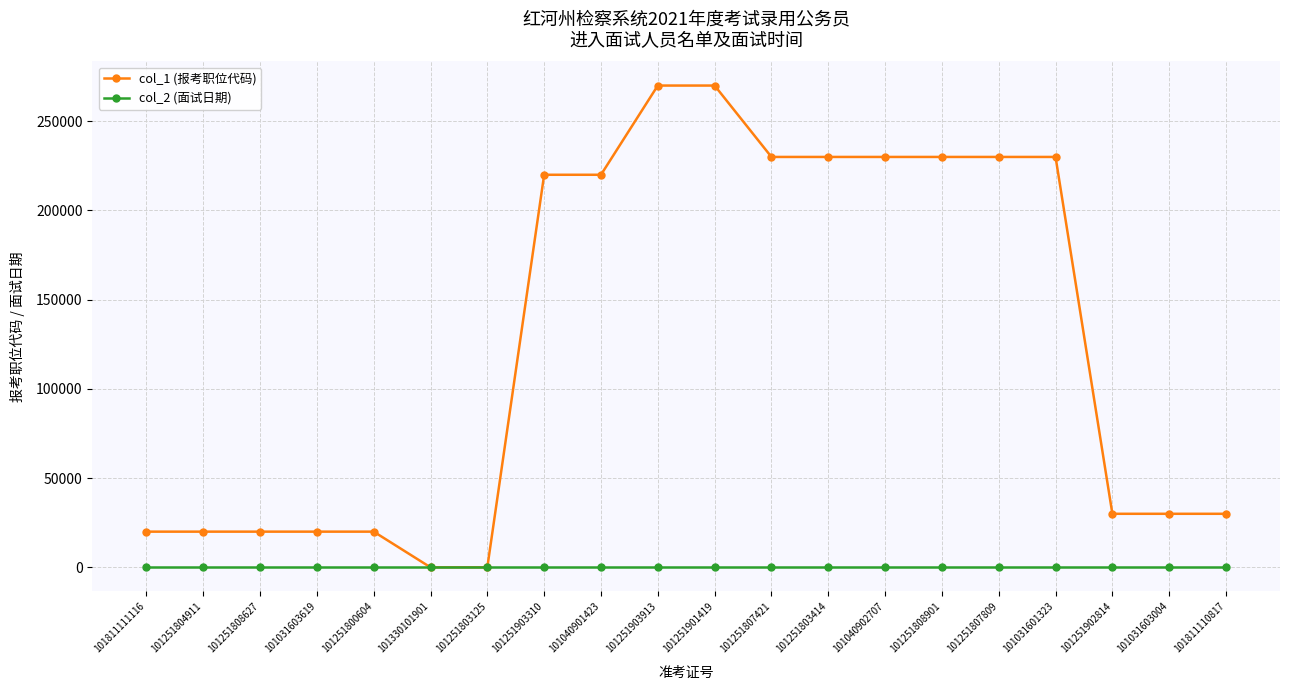

Does the chart have visible grid lines?

Yes